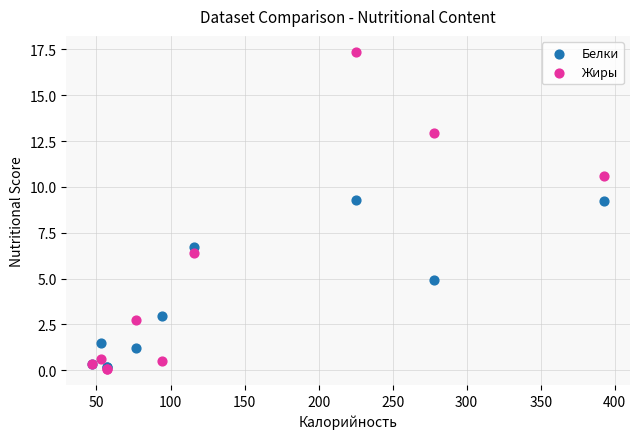

What are all the series names shown in the legend?

Белки, Жиры